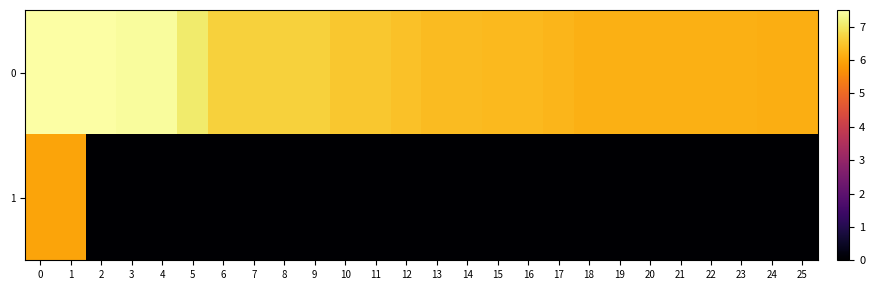

Which series has the largest range (max minus min)?

1